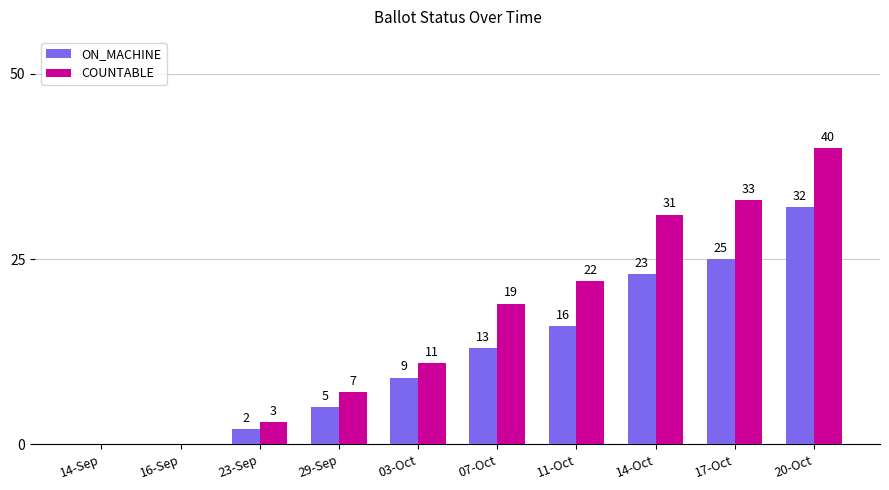

Which series has the largest total across all categories?

COUNTABLE